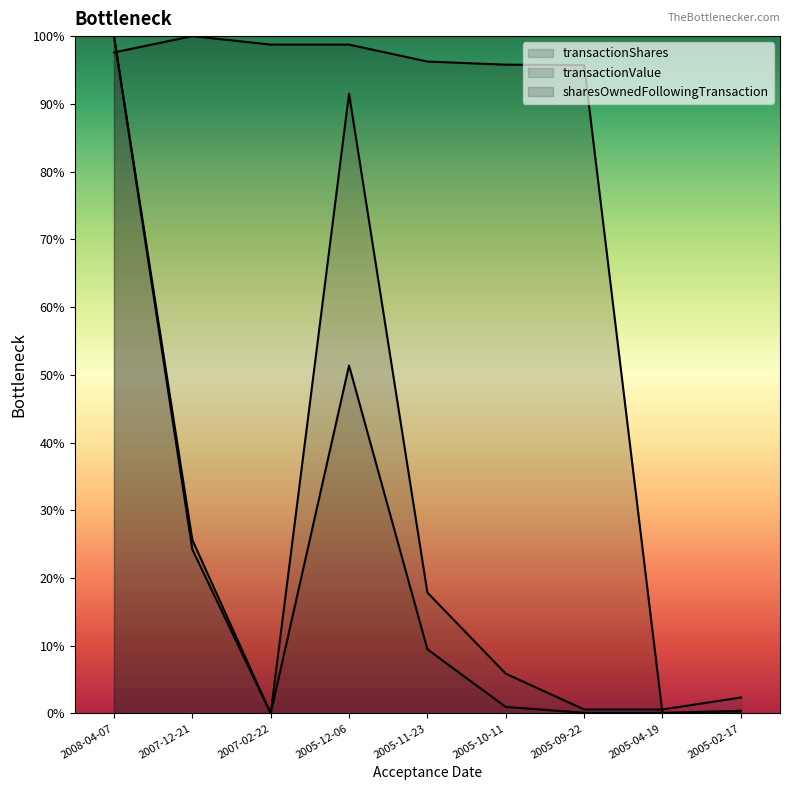

Reading left to right, extract all data points from this chart.

transactionShares: 100.0	25.6	0.0	51.4	9.5	1.0	0.1	0.1	0.4
transactionValue: 100.0	24.2	0.0	91.5	17.8	5.9	0.6	0.6	2.3
sharesOwnedFollowingTransaction: 97.6	100.0	98.8	98.7	96.2	95.8	95.7	0.0	0.0